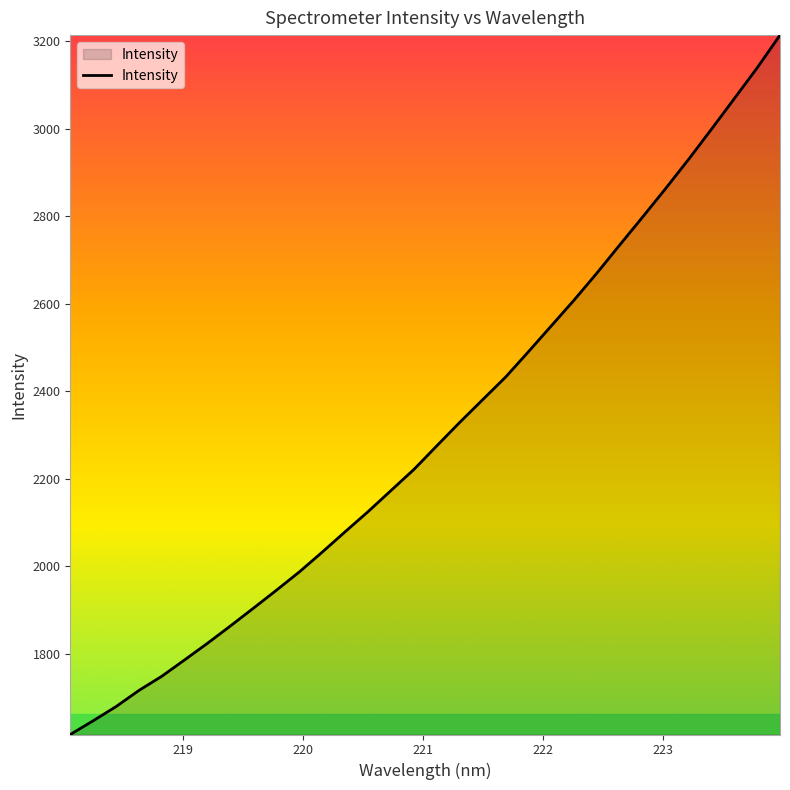

What is the smallest value displayed?

1615.0